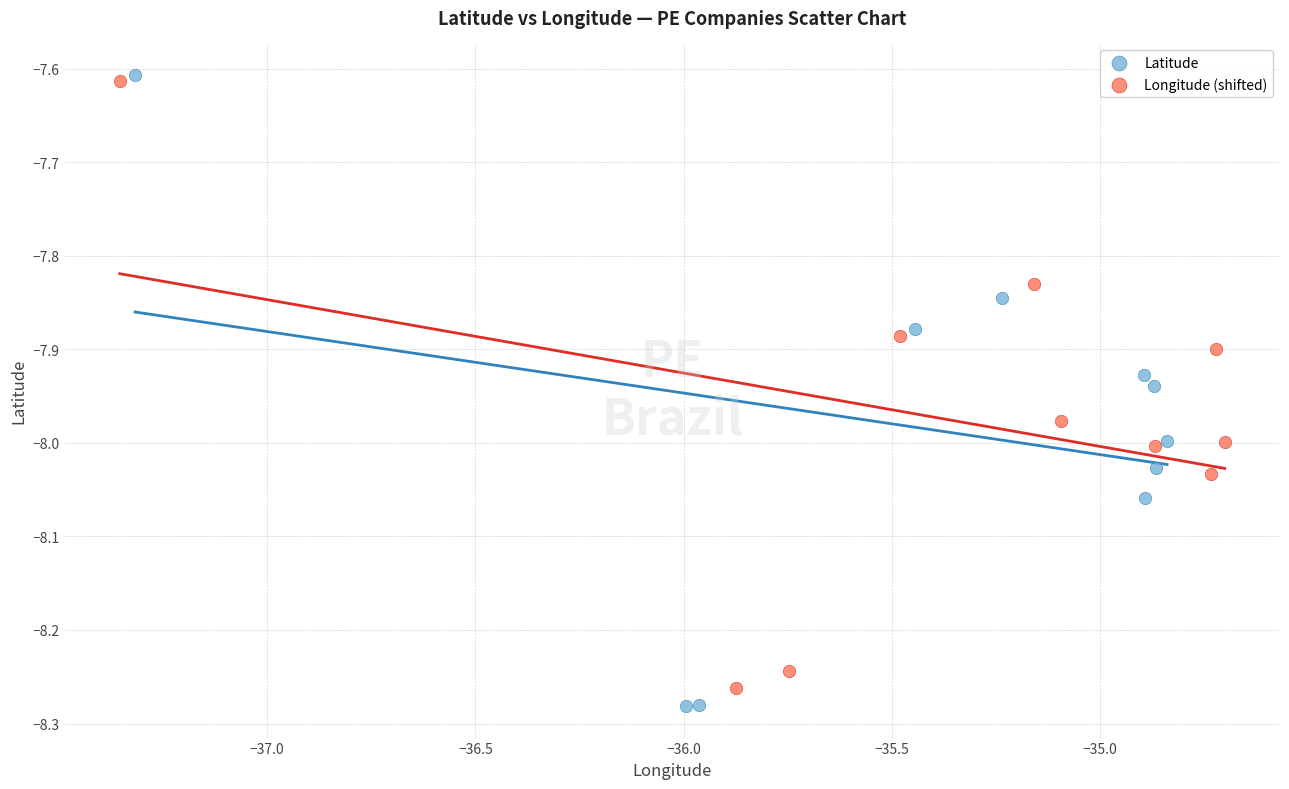

Which series has the largest Y range (max minus min)?

Latitude